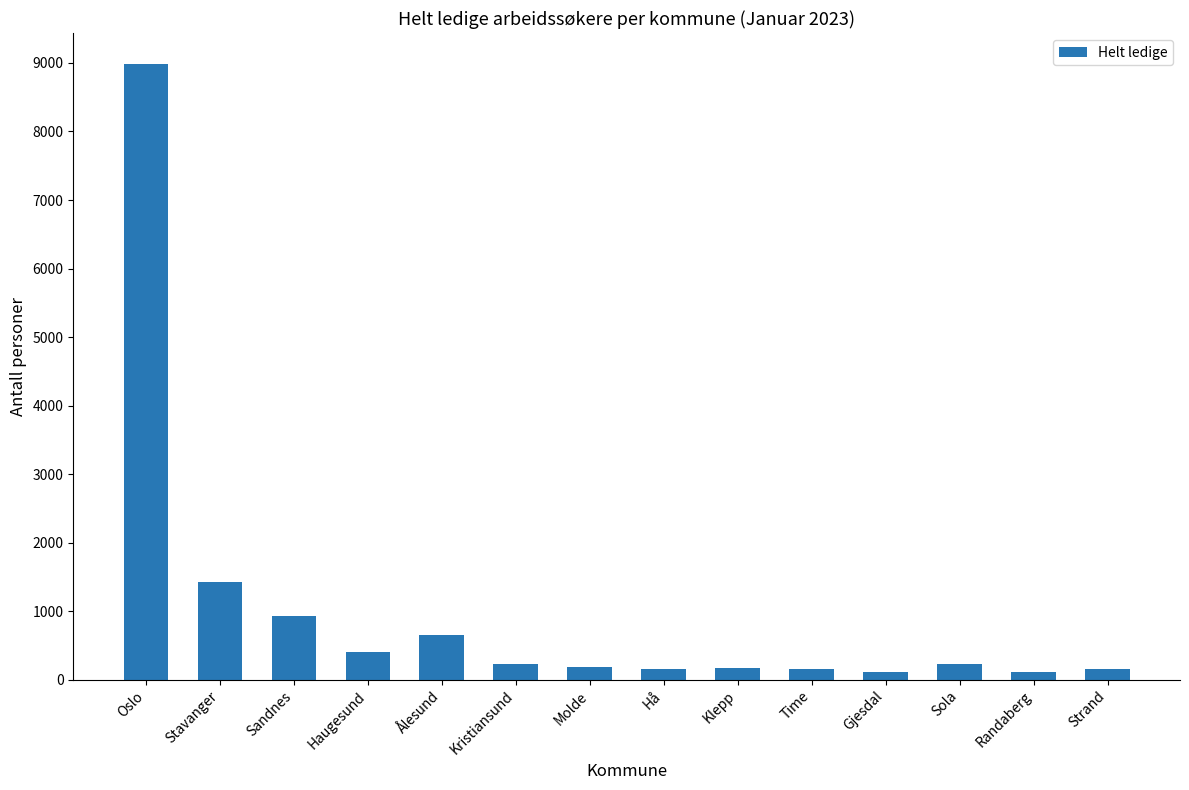

What is the difference between the maximum and minimum values?

8874